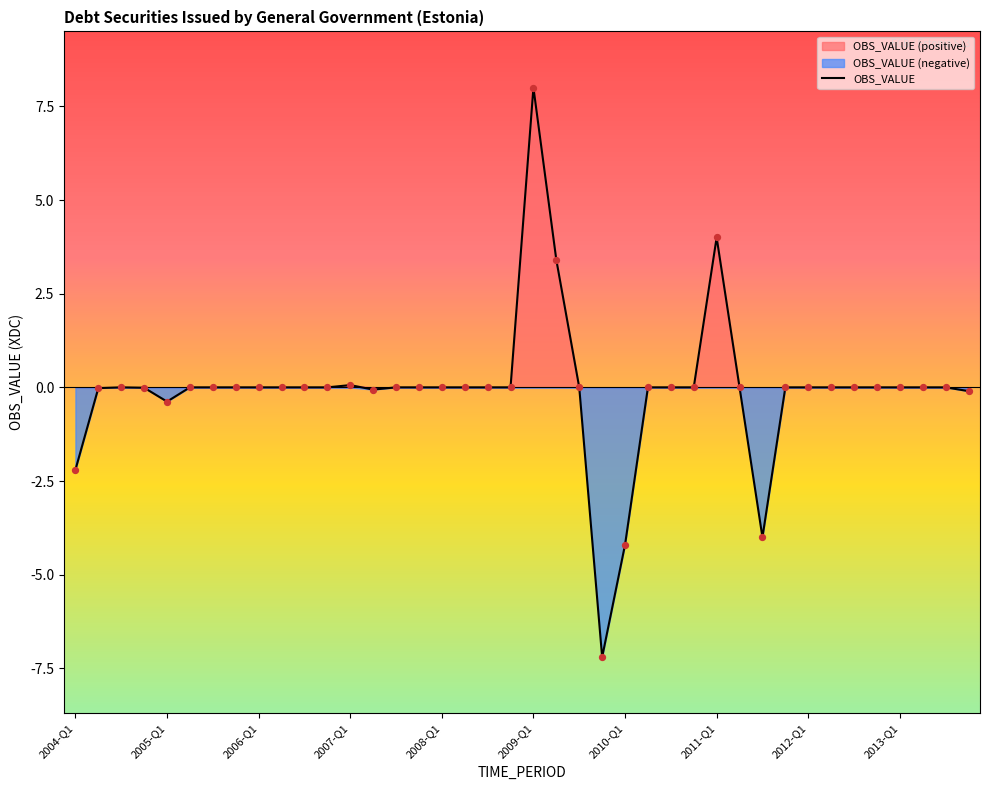

At which label does OBS_VALUE reach its peak?

2009-Q1